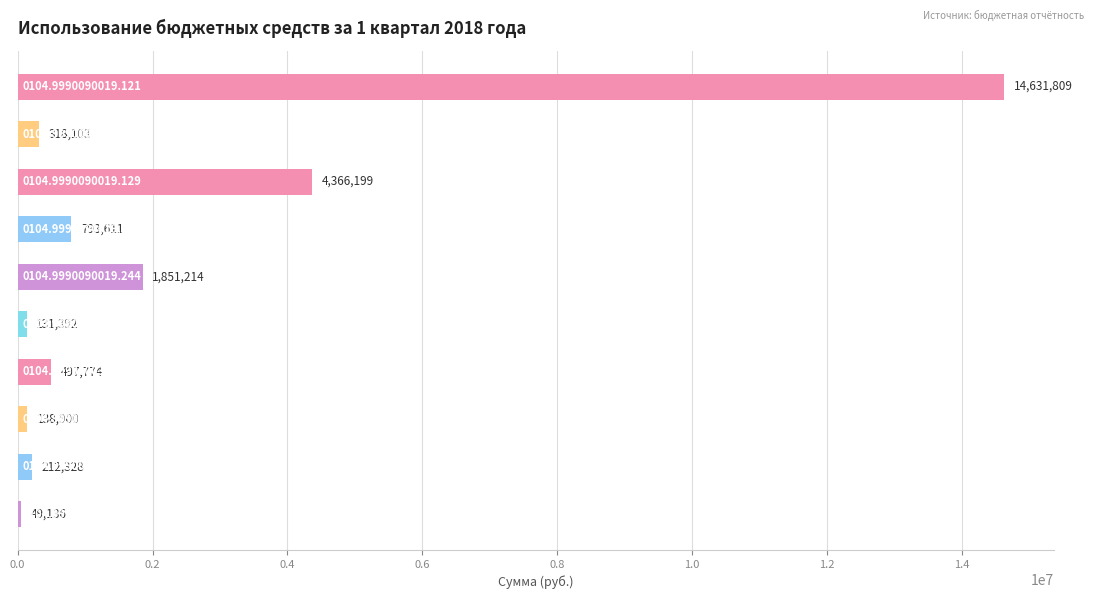

Are the bars horizontal?

Yes